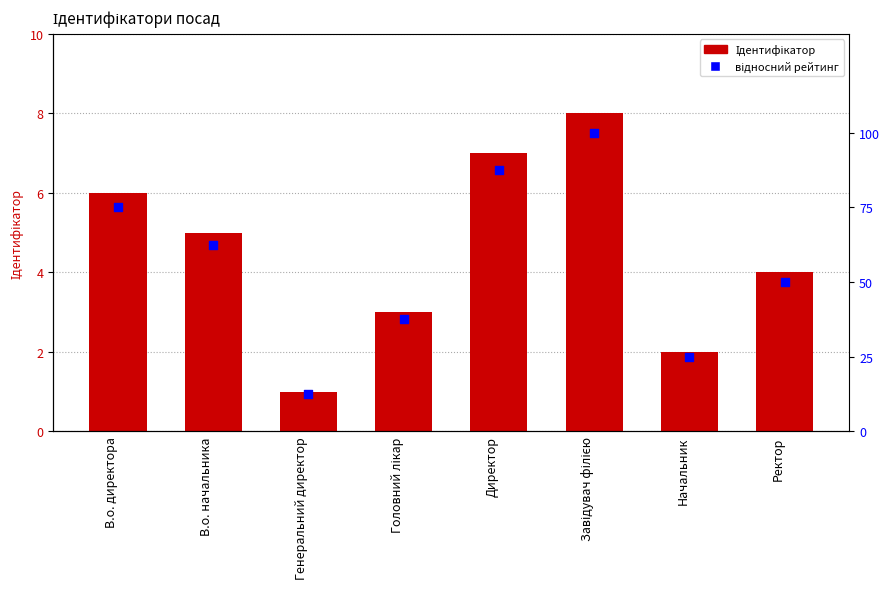

At how many categories does at least one series exceed 29?

6